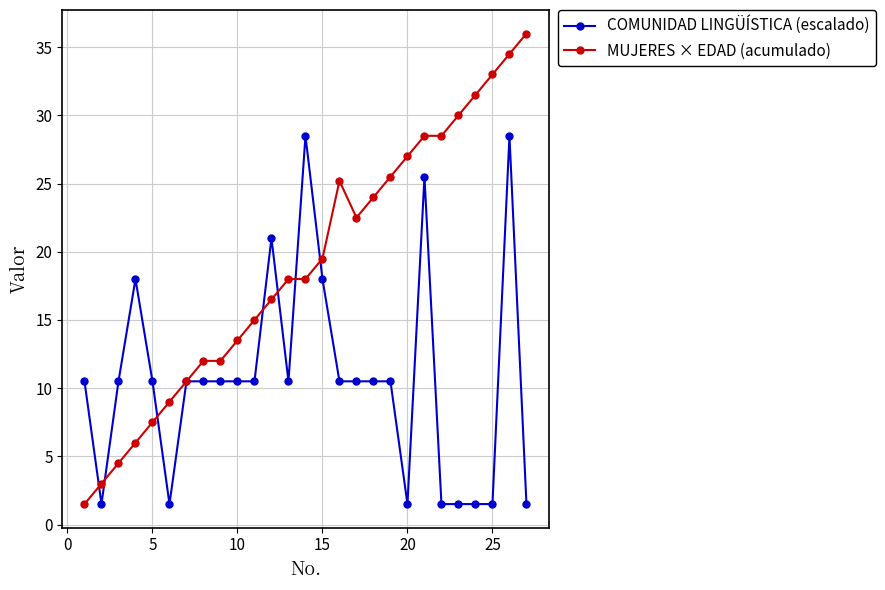

What is the lowest value of the COMUNIDAD LINGÜÍSTICA (escalado) series?

1.5